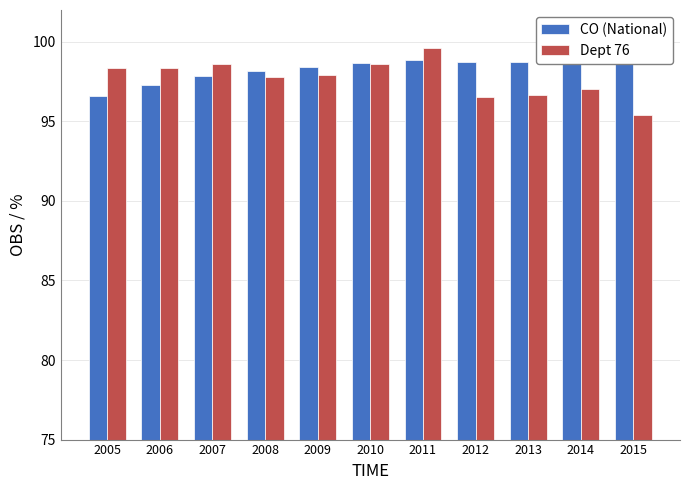

What is the maximum value shown in the chart?

99.6